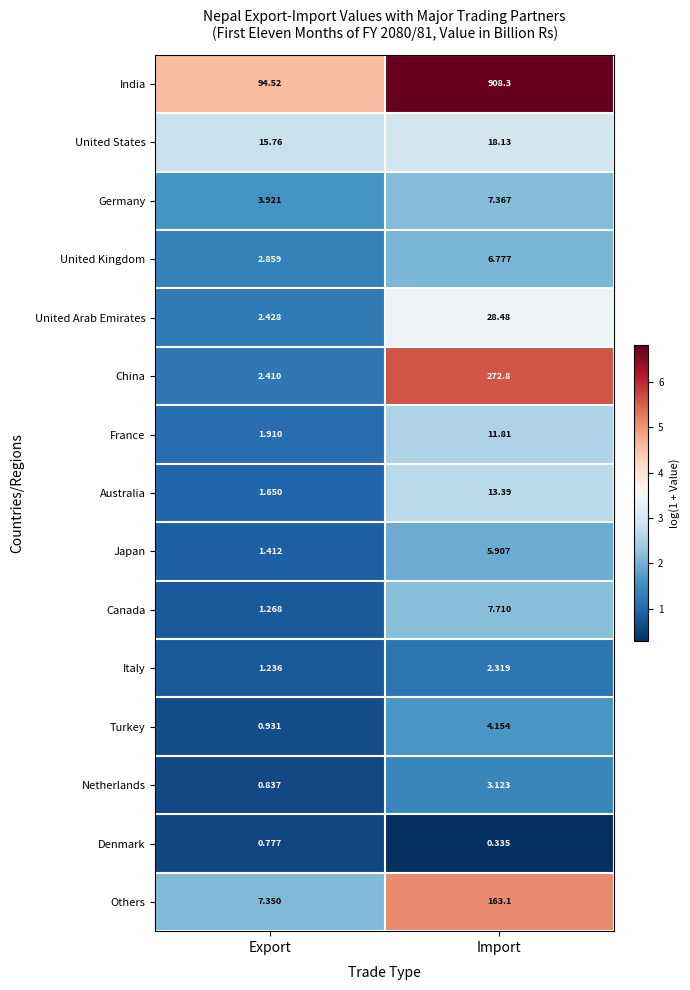

Which category has the lowest value across all series?

Import